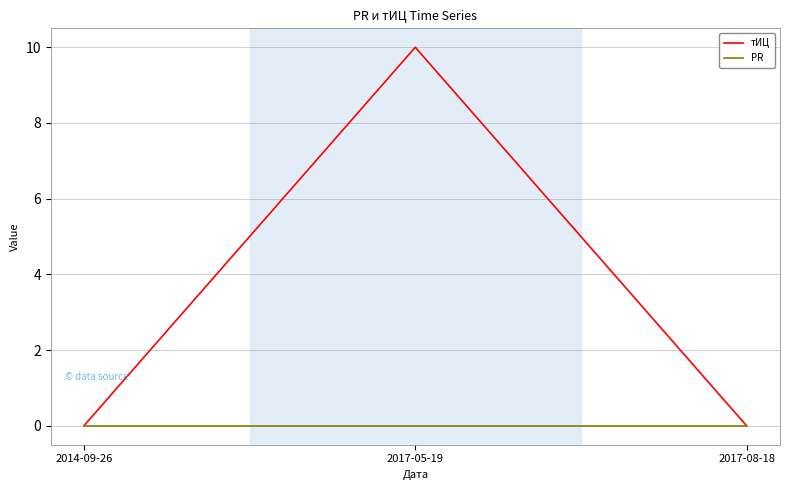

Count the number of data series in this chart.

2